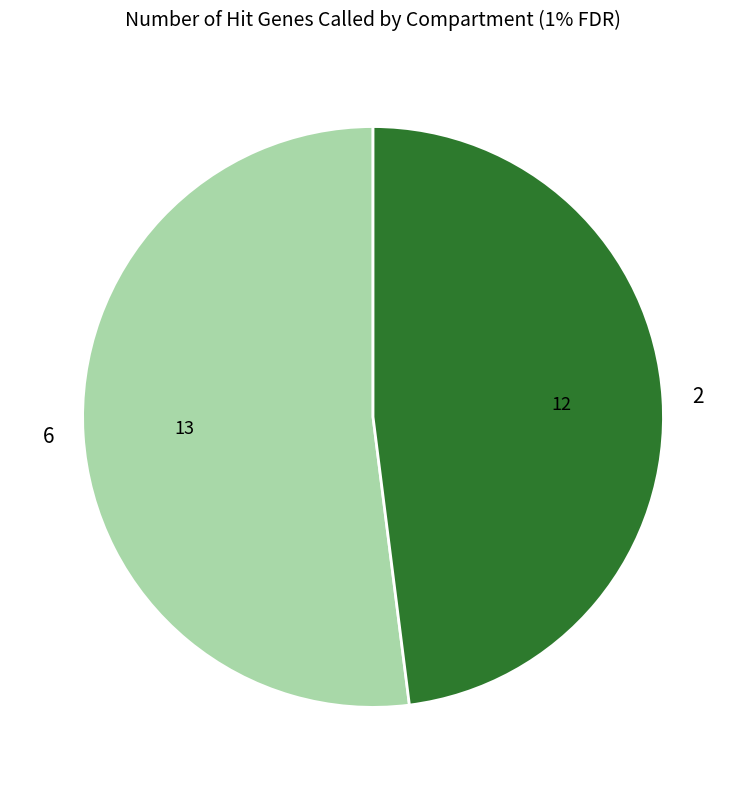

What is the smallest slice in the pie chart?

2